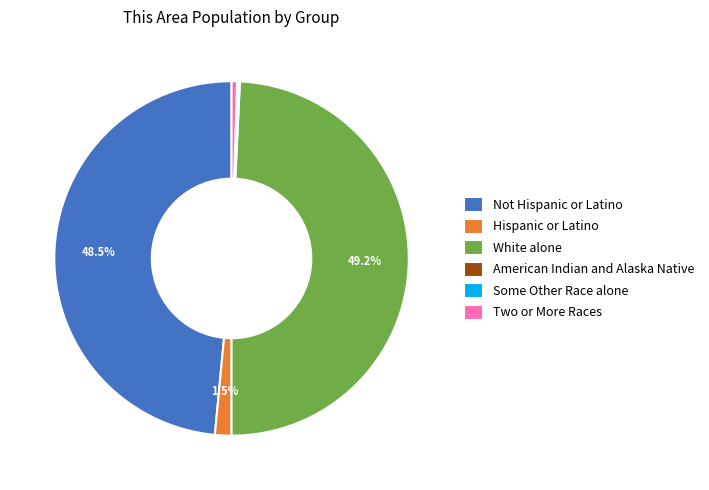

Is White alone the majority of the pie?

No